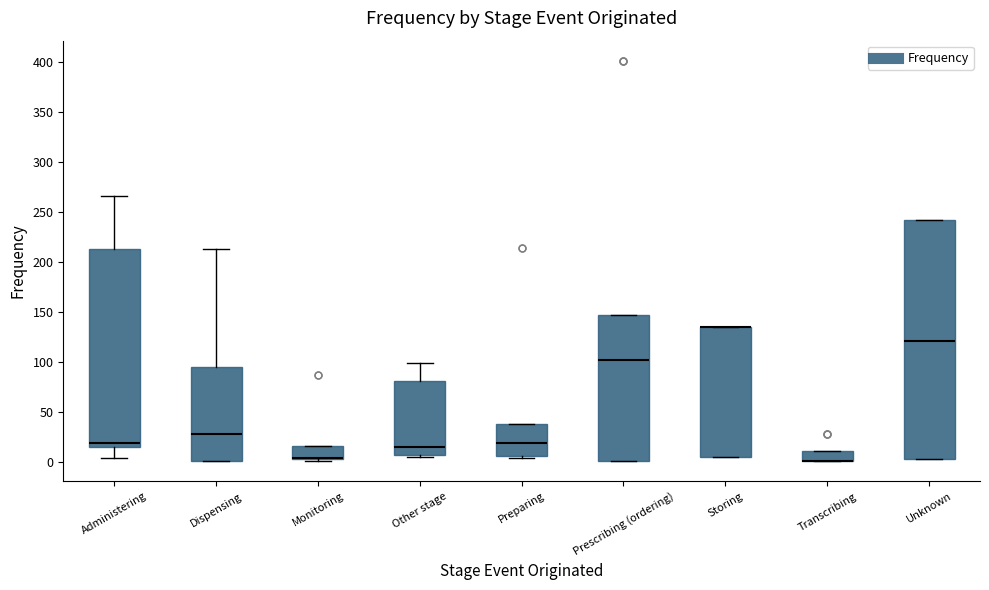

Reading left to right, read every box against the y-axis: the position of its median line, the range the box covers, and the ends of its whiskers. The values are not printed on the chart, so give them approximately, as read against the axis.

Administering: median 20, box 15 to 215, whiskers 5 to 265
Dispensing: median 30, box 0 to 95, whiskers 0 to 215
Monitoring: median 5 (drawn on the box's lower edge), box 5 to 15, whiskers 0 to 15
Other stage: median 15, box 5 to 80, whiskers 5 (just below the box's lower edge) to 100
Preparing: median 20, box 5 to 40, whiskers 5 (just below the box's lower edge) to 40
Prescribing (ordering): median 100, box 0 to 145, whiskers 0 to 145
Storing: median 135 (drawn on the box's upper edge), box 5 to 135, whiskers 5 to 135
Transcribing: median 0 (drawn on the box's lower edge), box 0 to 10, whiskers 0 to 10
Unknown: median 120, box 5 to 240, whiskers 5 to 240